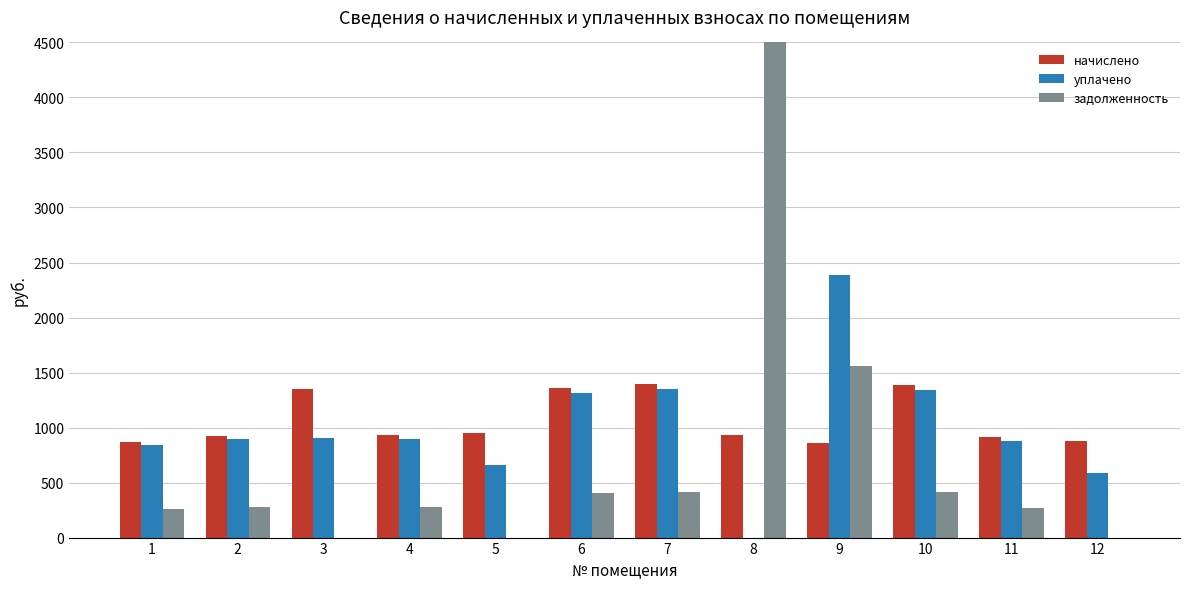

What are all the series names shown in the legend?

начислено, уплачено, задолженность